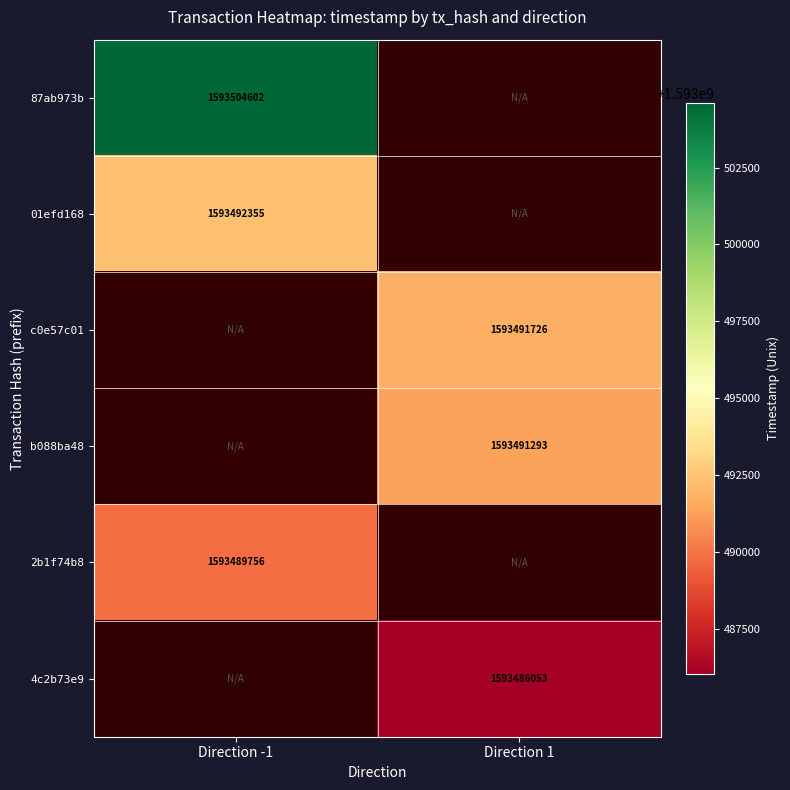

Count the number of categories in the chart.

2